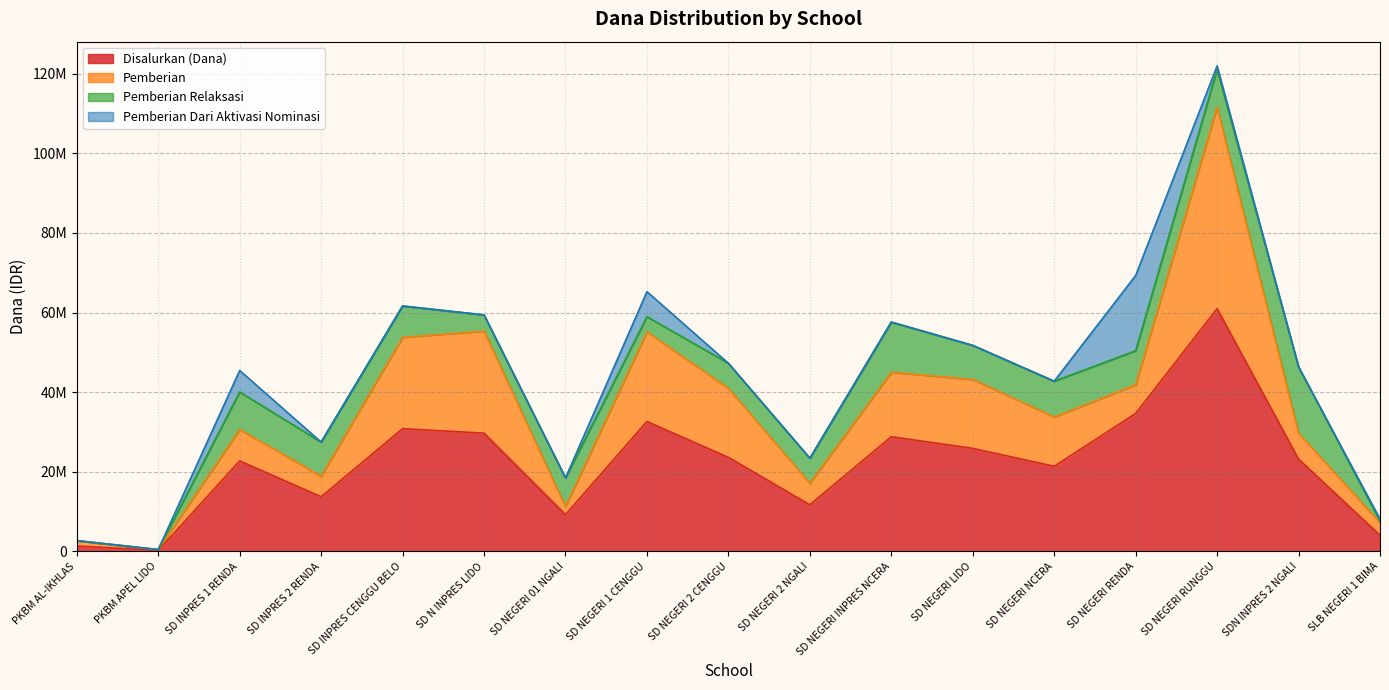

List the series in order of their overall mean, lowest first.

Pemberian Dari Aktivasi Nominasi, Pemberian Relaksasi, Pemberian, Disalurkan (Dana)